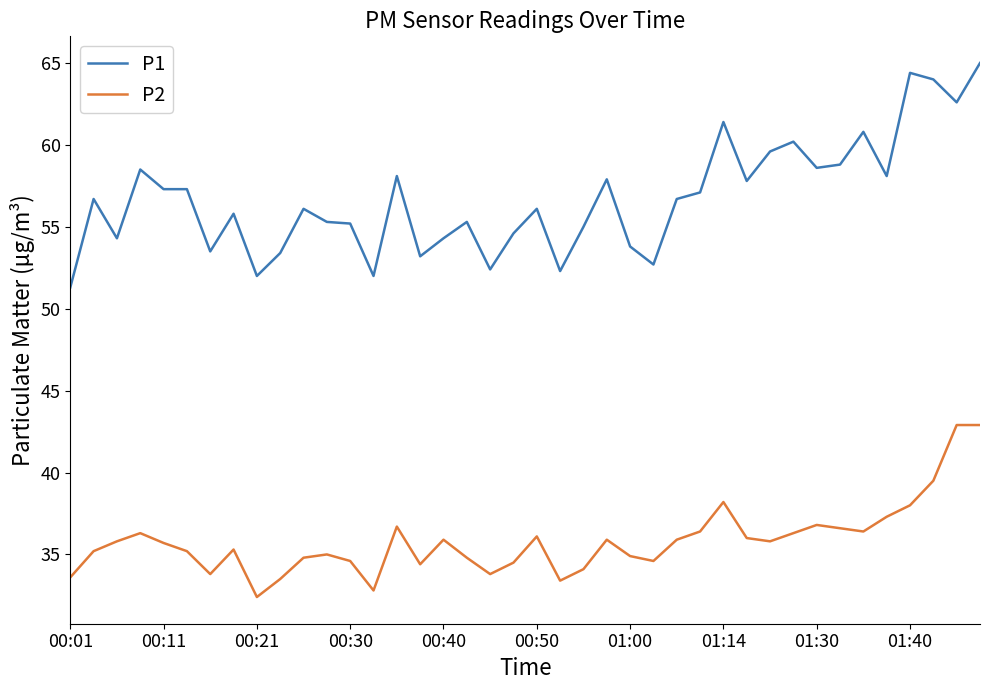

Rank the series by their average value, from highest to lowest.

P1, P2